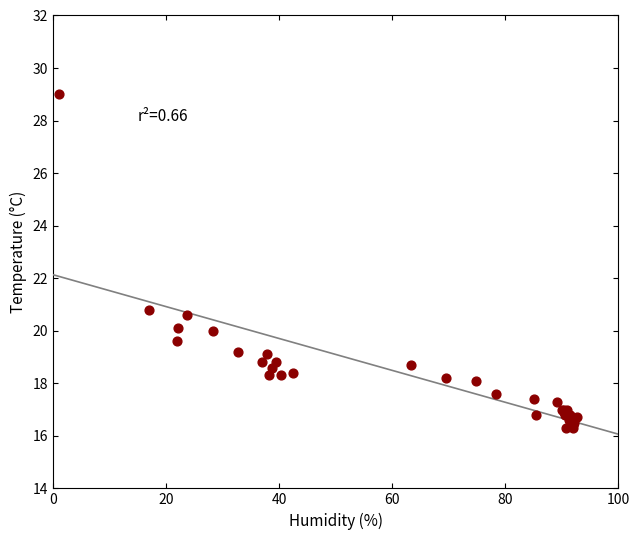

What Y value in the scatter plot is closest to 22?

20.8